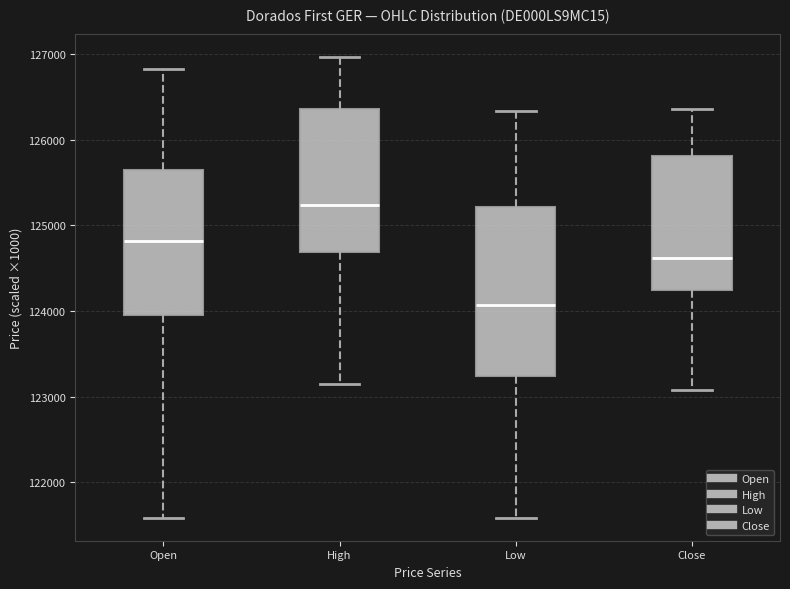

Reading left to right, transcribe this box plot: for each box, give where its median line is, the range the box spans, and where its two whiskers end, as read against the y-axis. The values are not printed on the chart, so give them approximately, as read against the axis.

Open: median 124800, box 124000 to 125600, whiskers 121600 to 126800
High: median 125200, box 124700 to 126400, whiskers 123100 to 127000
Low: median 124100, box 123200 to 125200, whiskers 121600 to 126300
Close: median 124600, box 124200 to 125800, whiskers 123100 to 126400